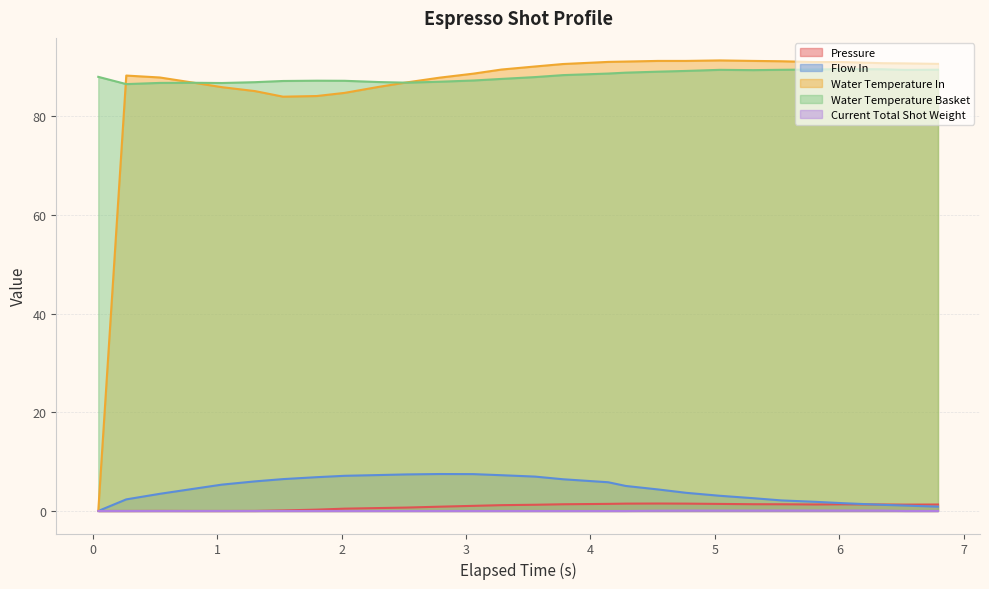

True or false: Pressure and Water Temperature Basket intersect in this chart.

False